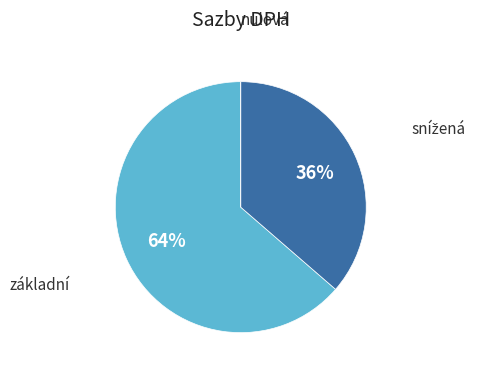

To the nearest percent, what is the average slice percentage?

33%